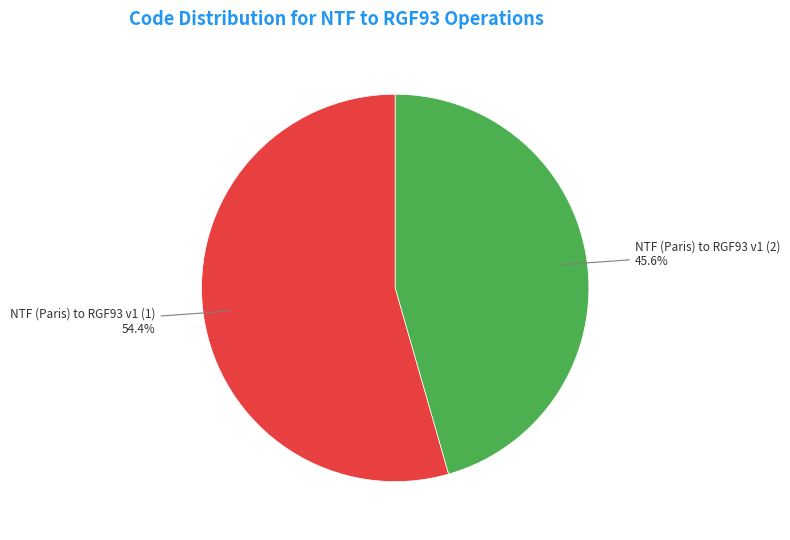

Does any single category account for the majority?

Yes